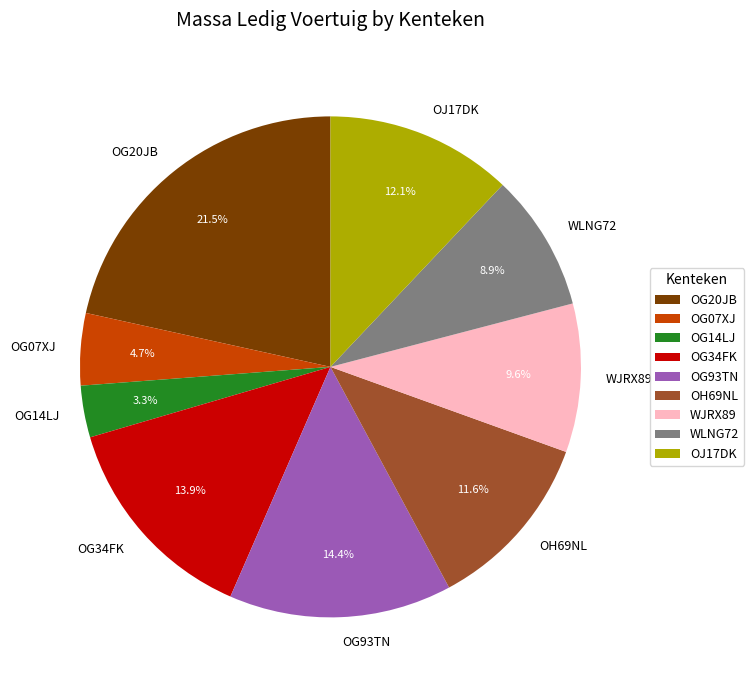

Count the number of slices in the pie.

9